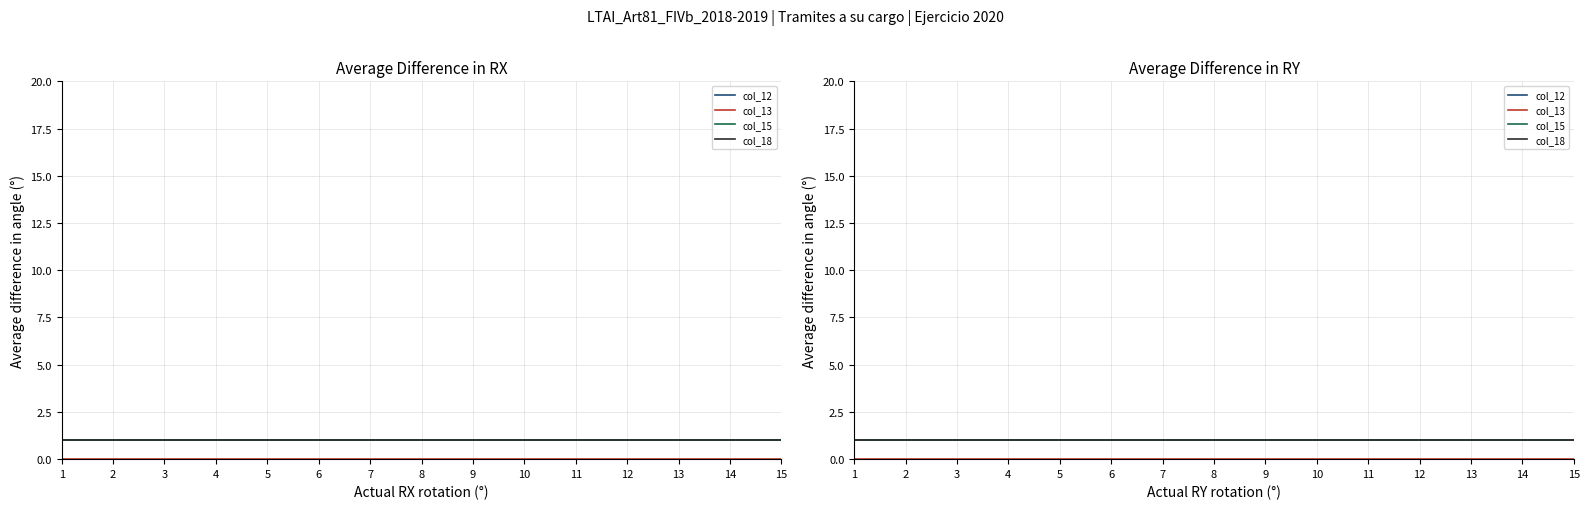

Where is col_15 nearest to the value 1?

1